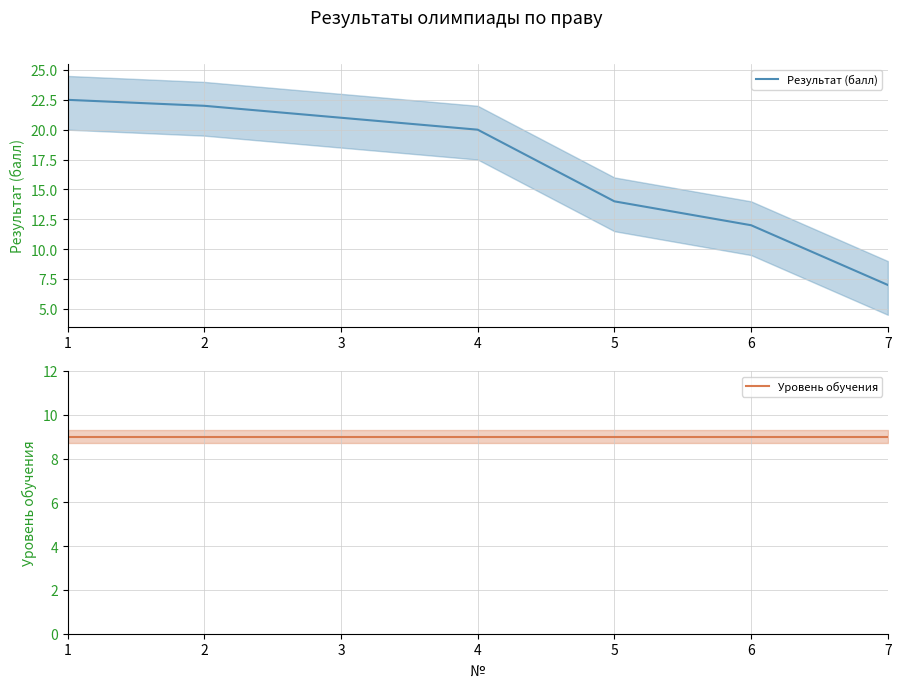

At which label does Результат (балл) first exceed 20?

1